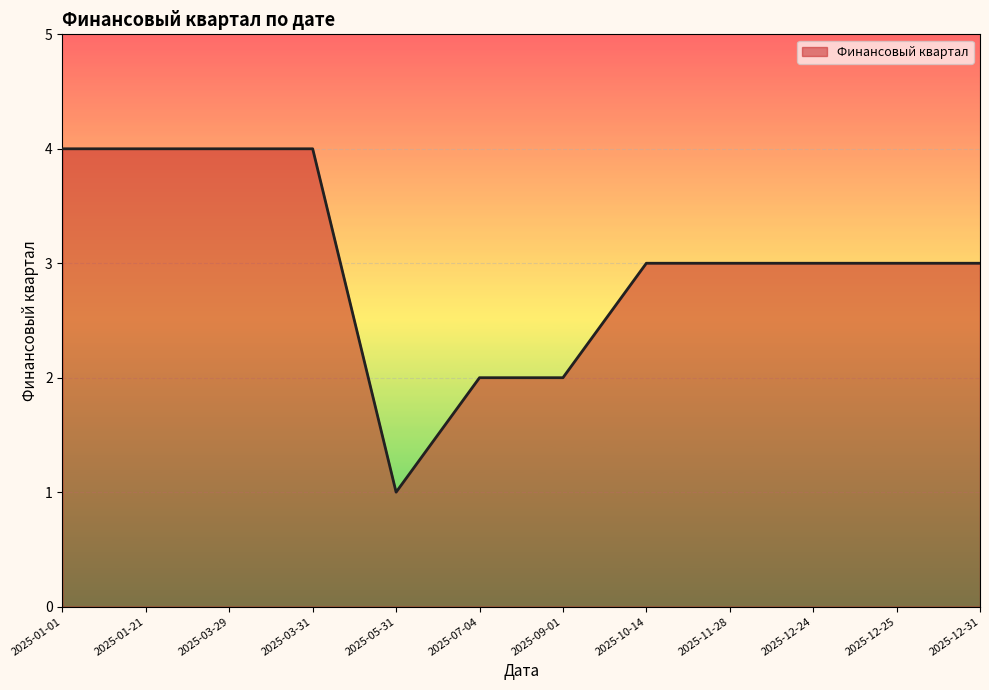

The value at 2025-12-31 is 3. True or false?

True